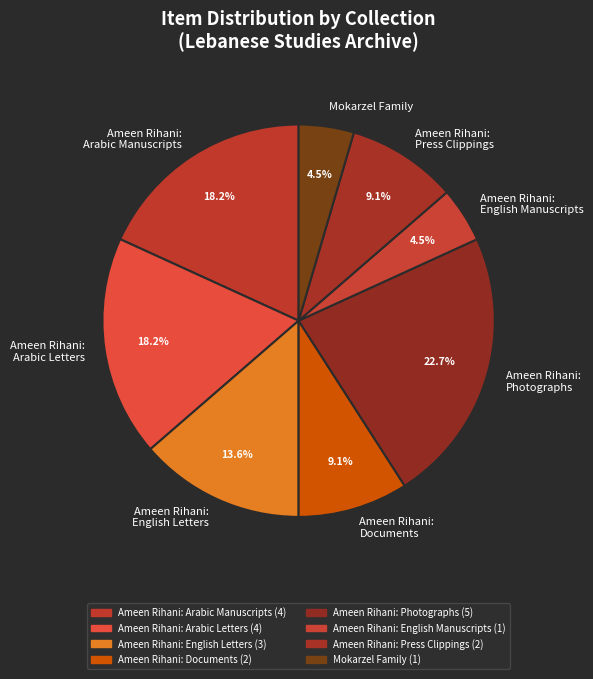

What percentage is the Ameen Rihani: Documents slice, to the nearest percent?

9%